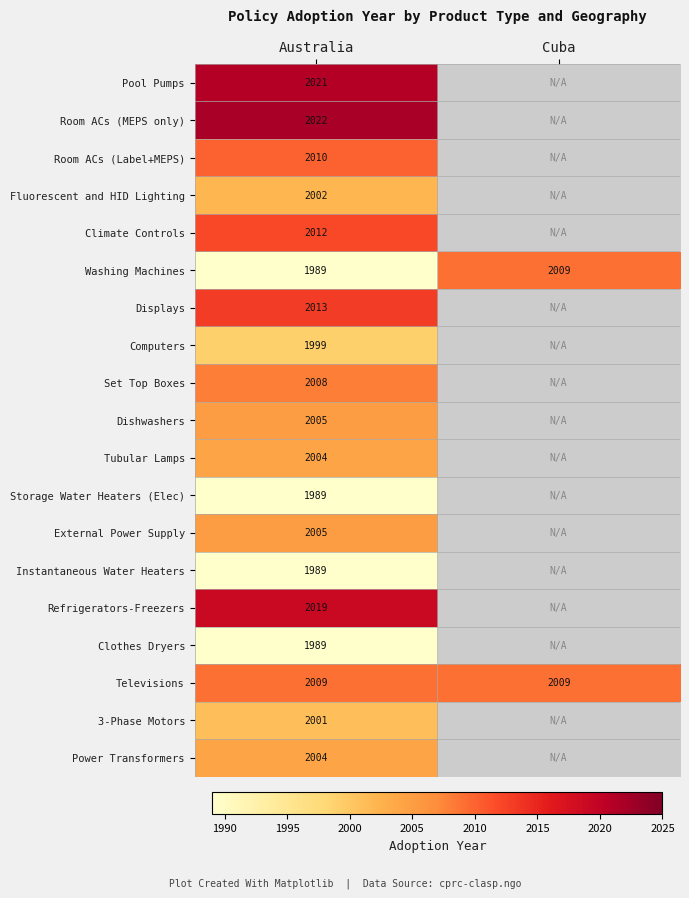

Between Cuba and Australia, which is larger?

Australia